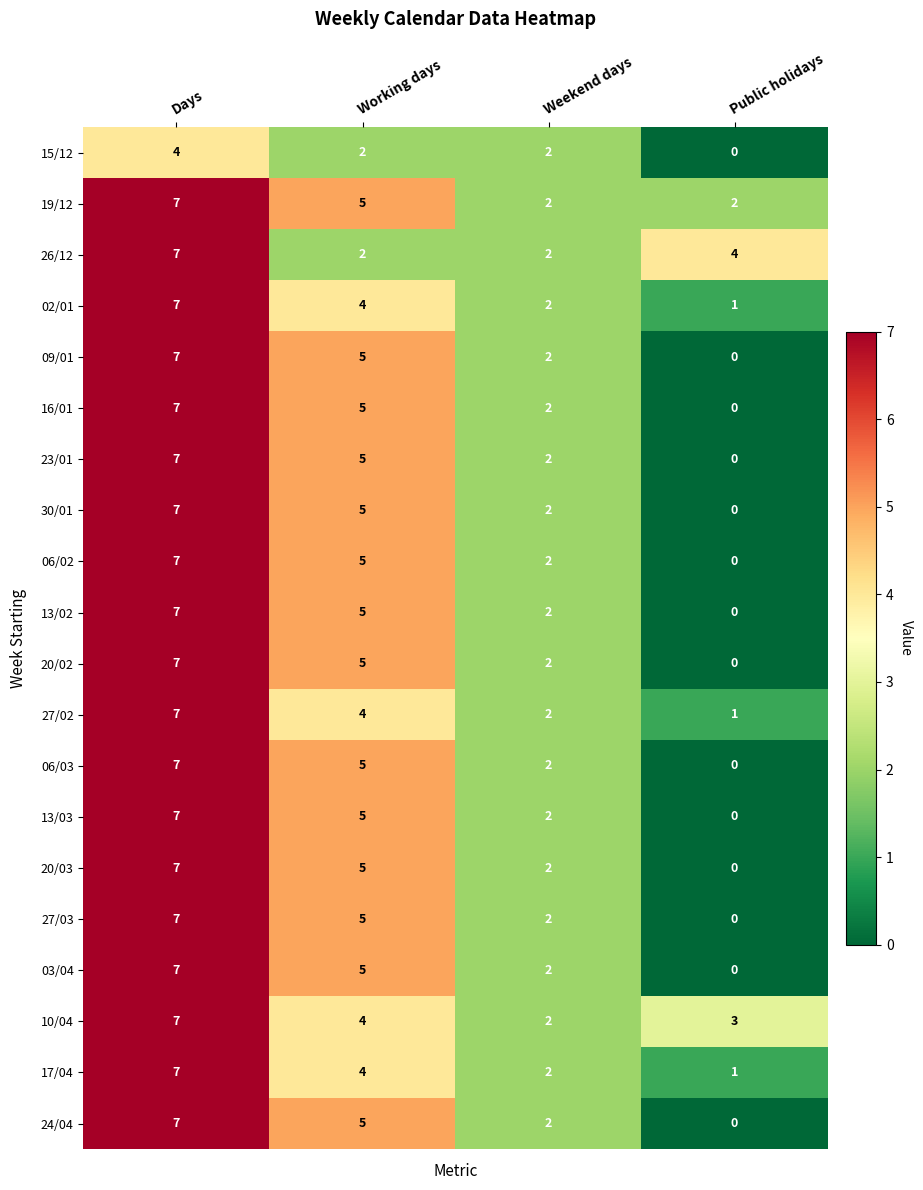

True or false: 13/02 has a value of 3 at Weekend days.

False